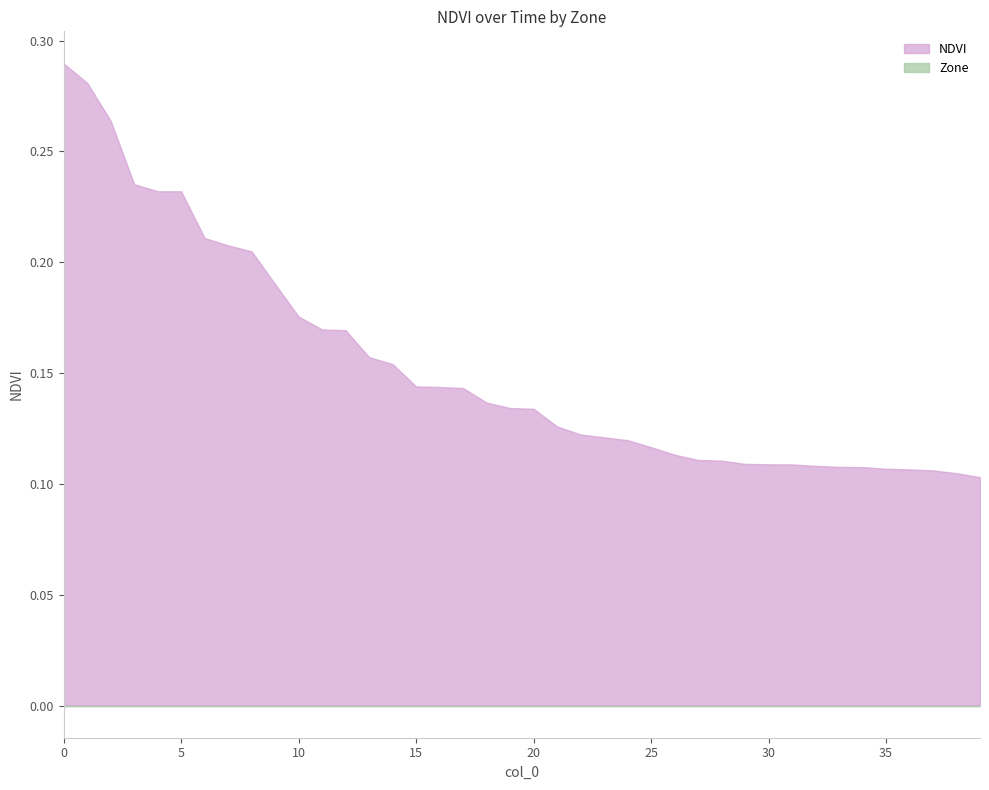

At which category is the sum across all series the highest?

0